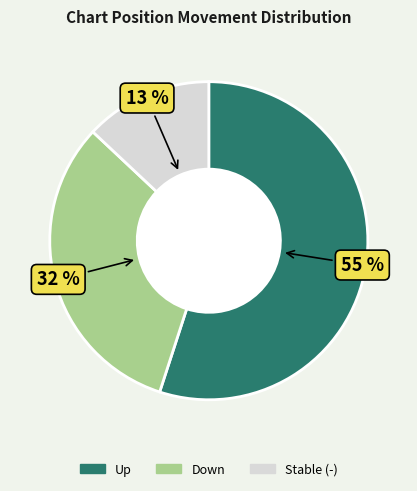

Does any single category account for the majority?

Yes